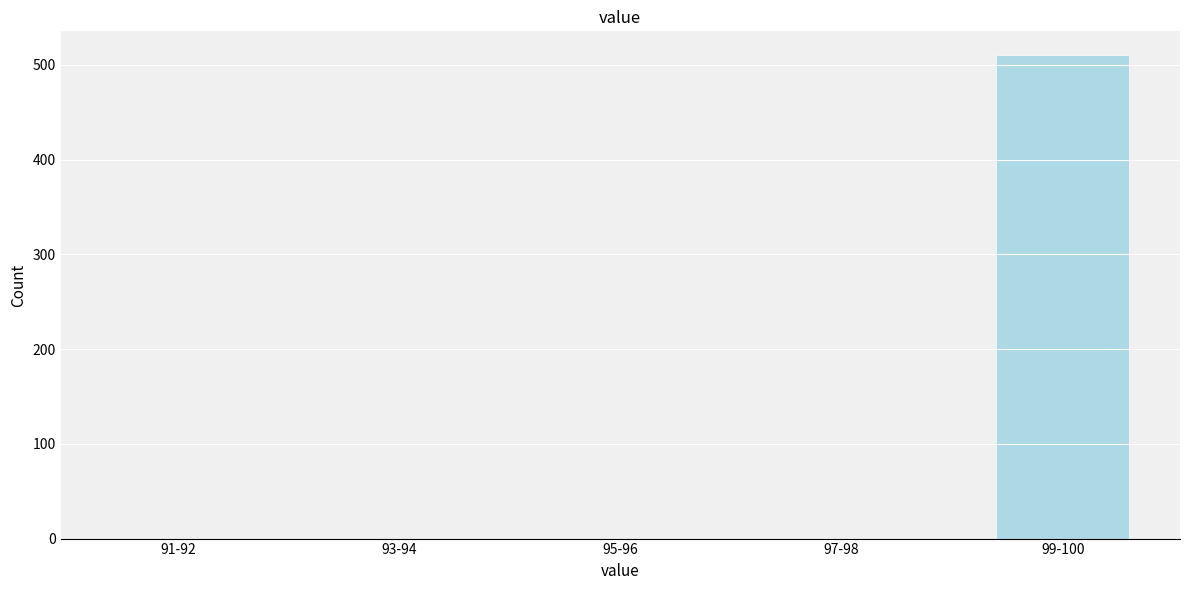

Reading left to right, extract all data points from this chart.

91-92=0	93-94=0	95-96=0	97-98=0	99-100=510